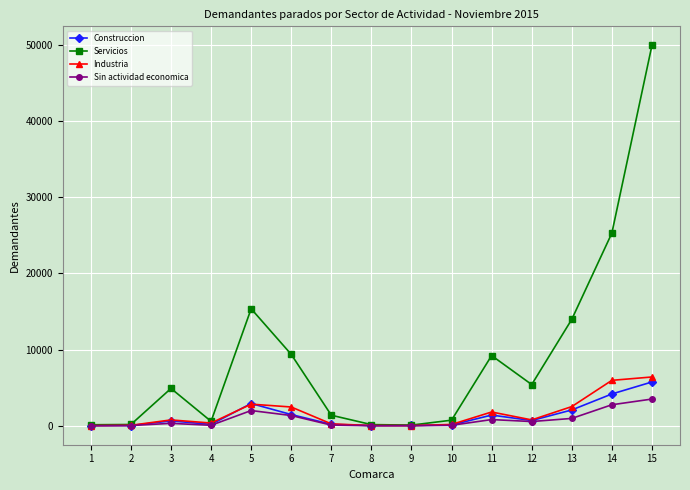

Is this an area chart (filled region under the line)?

No